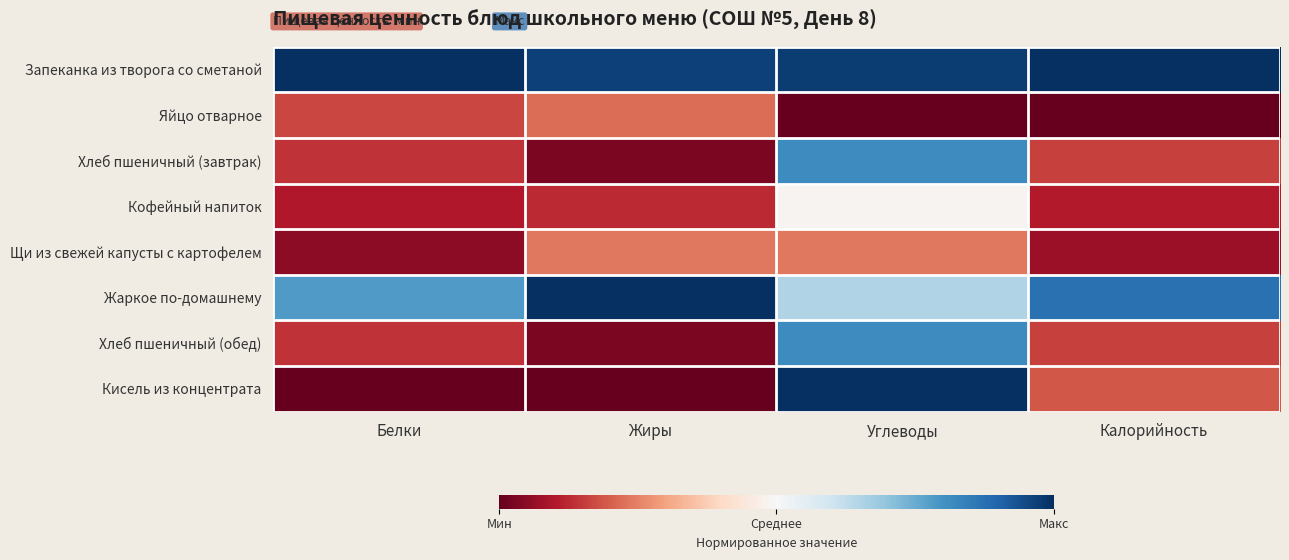

Which label corresponds to the smallest value in the chart?

Углеводы